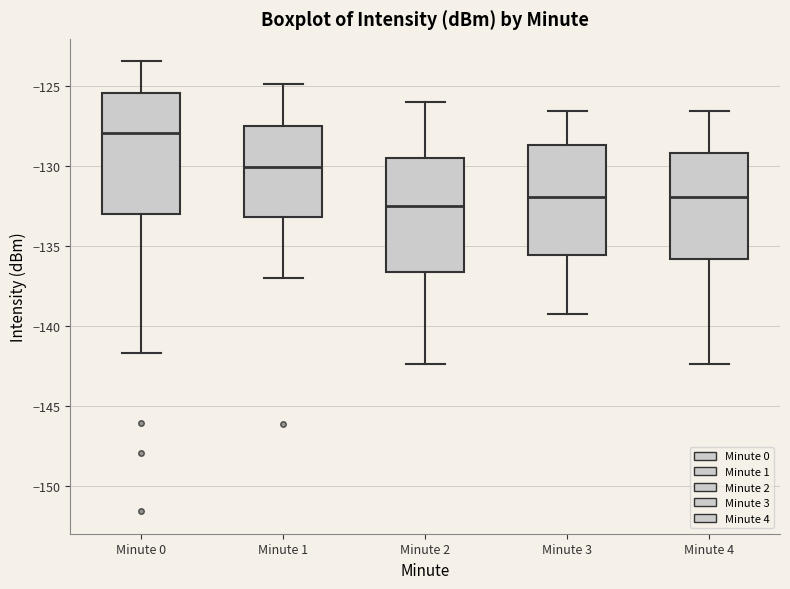

Where is the lower edge of the box for Minute 4 on the y-axis? The values are not printed on the chart, so give them approximately, as read against the axis.

-136.0